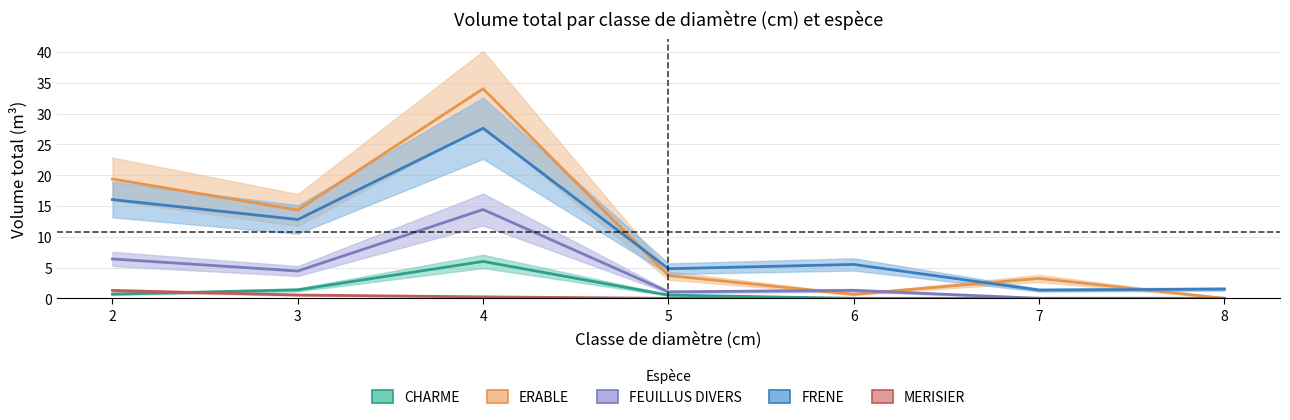

How many times do CHARME and MERISIER cross each other?

1